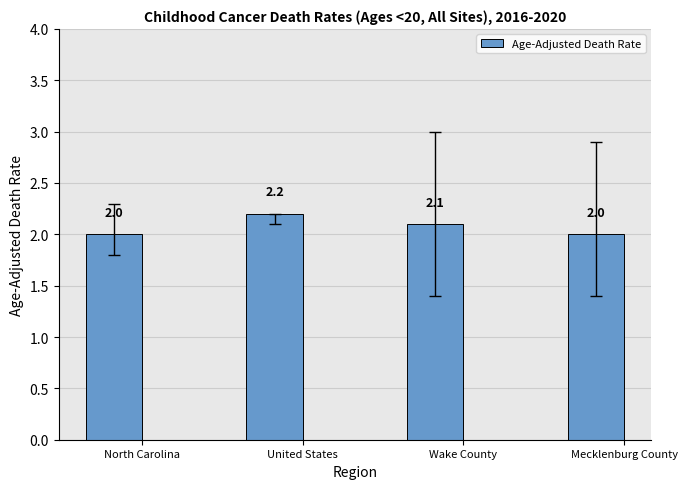

Are the bars horizontal?

No